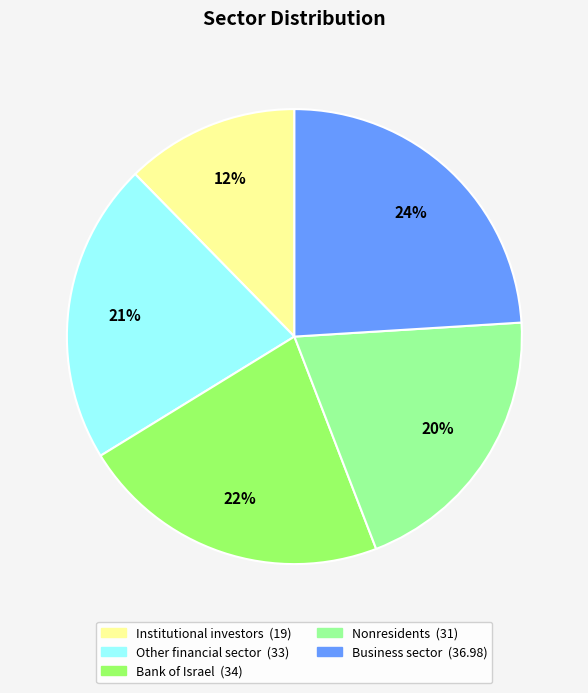

To the nearest percent, what is the difference between the Other financial sector and Institutional investors slice percentages?

9%